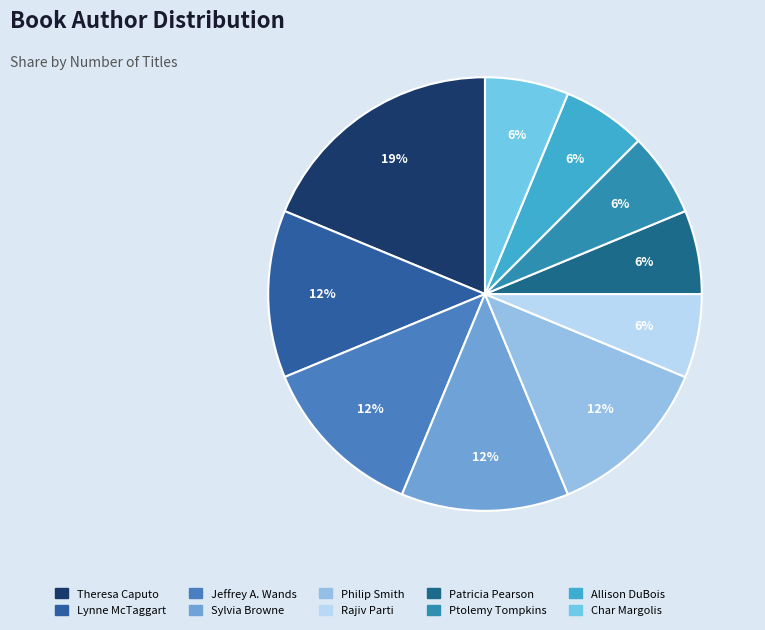

Does Sylvia Browne account for over 50% of the chart?

No